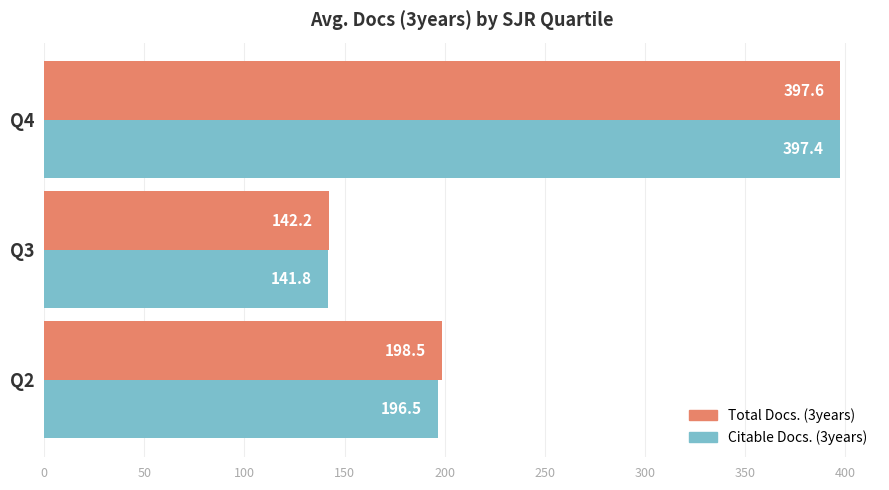

The value of Total Docs. (3years) at Q2 is 198.5. True or false?

True